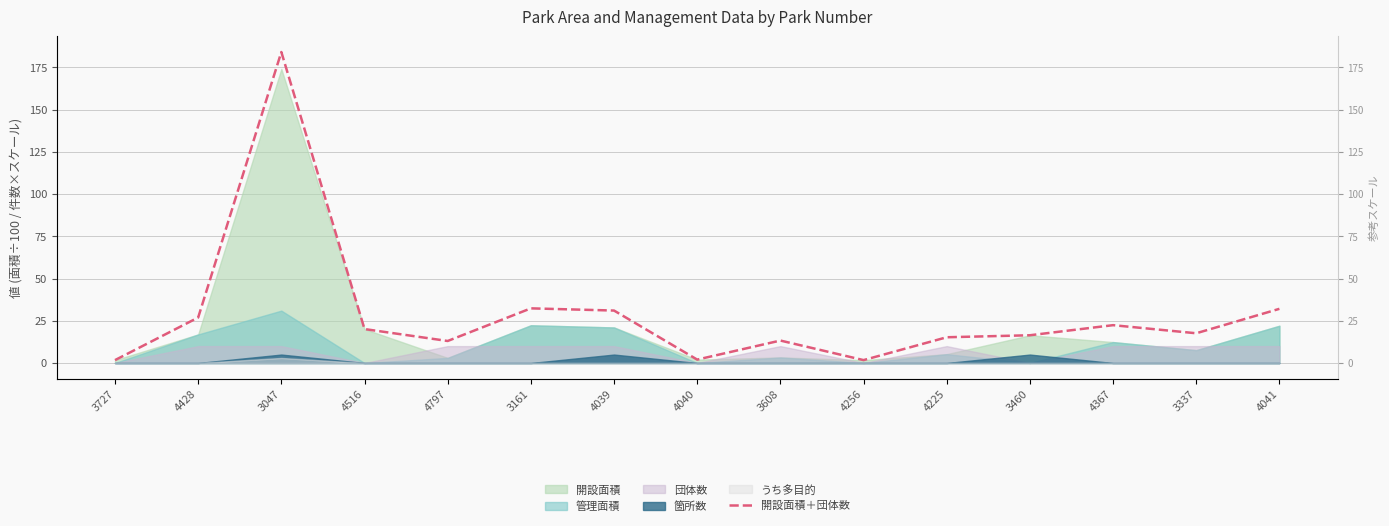

What is the difference between the second highest and second lowest values?

30.6